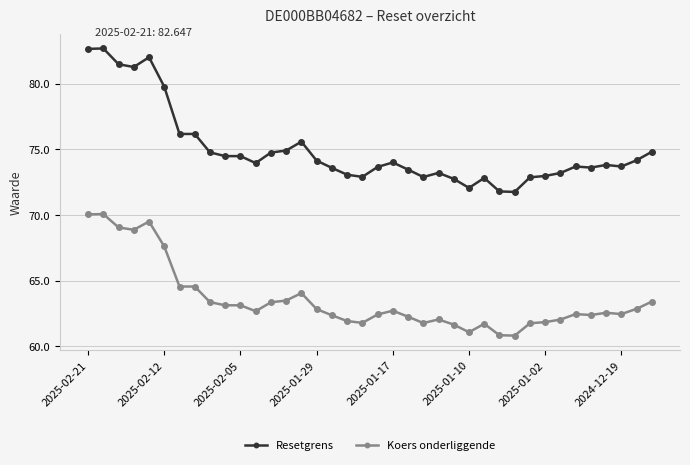

What is the value of the Koers onderliggende point at the 21st from the left?

62.7